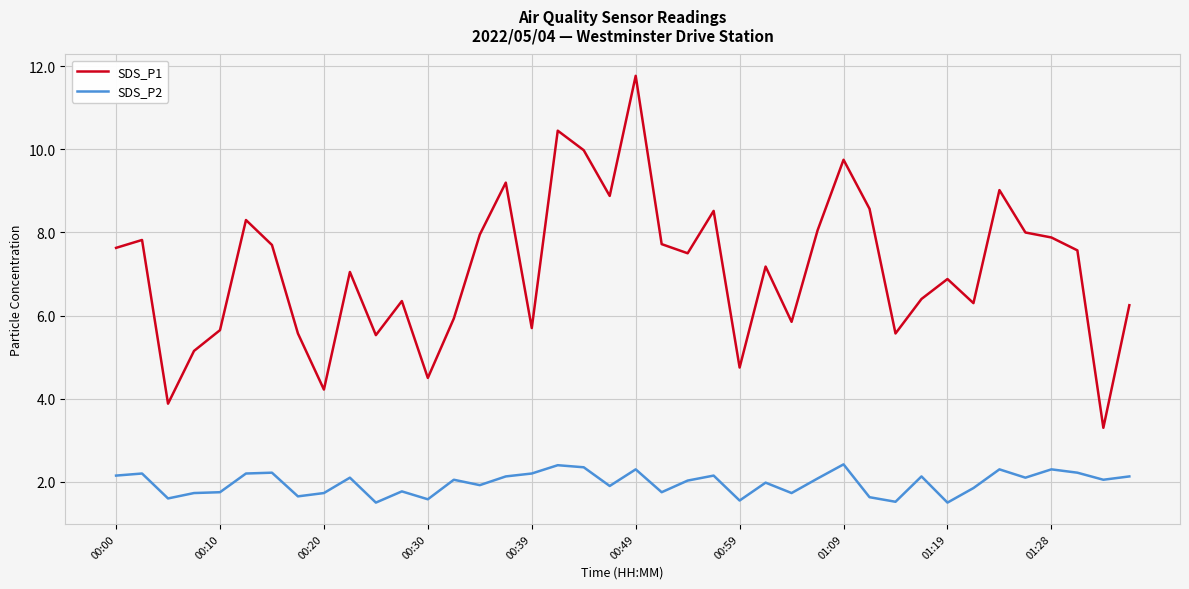

What is the difference between the maximum and minimum values in the SDS_P2 series?

0.9